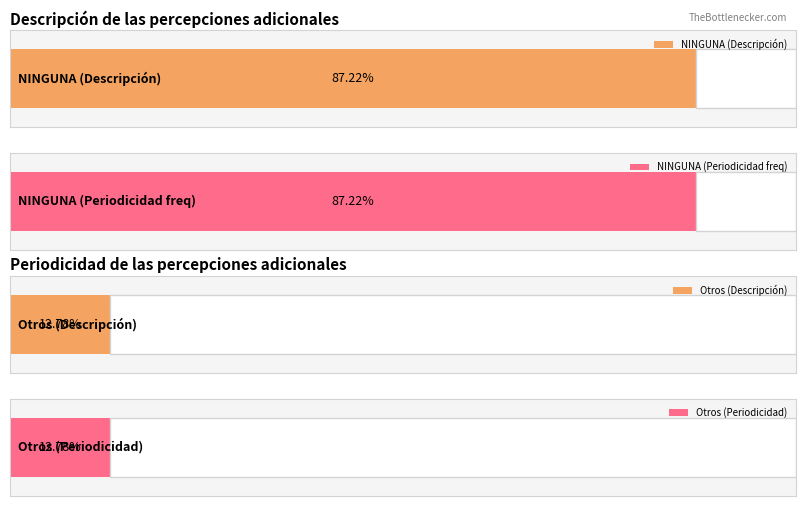

The value at NINGUNA is 210. True or false?

False